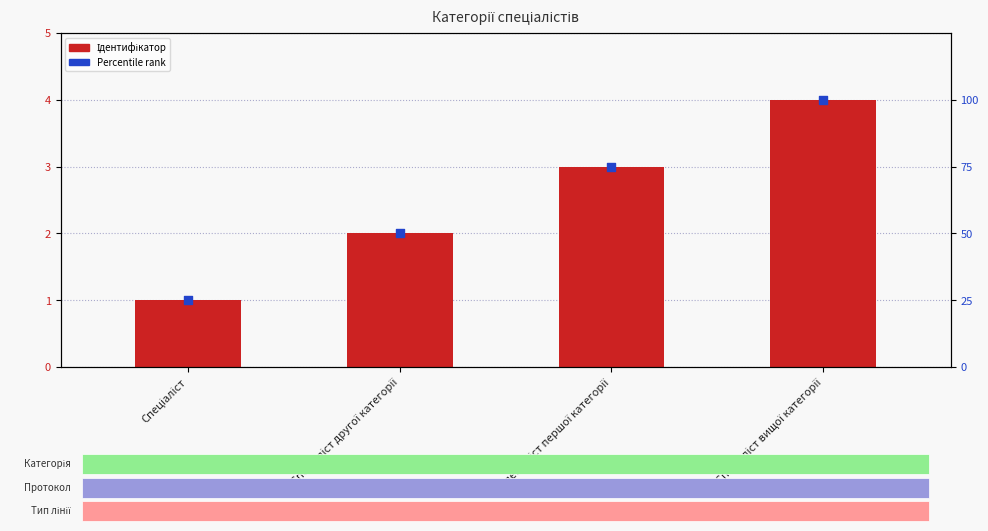

What is the total value across all series at Спеціаліст вищої категорії?

104